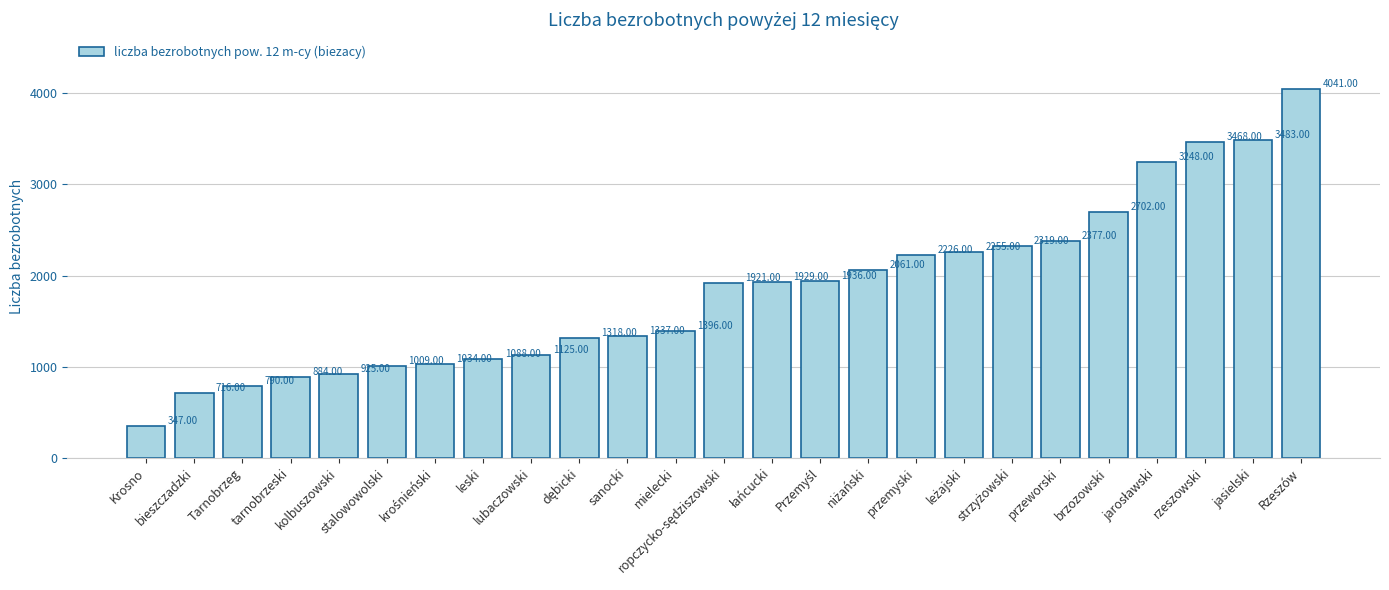

What is the sum of all values?

45935